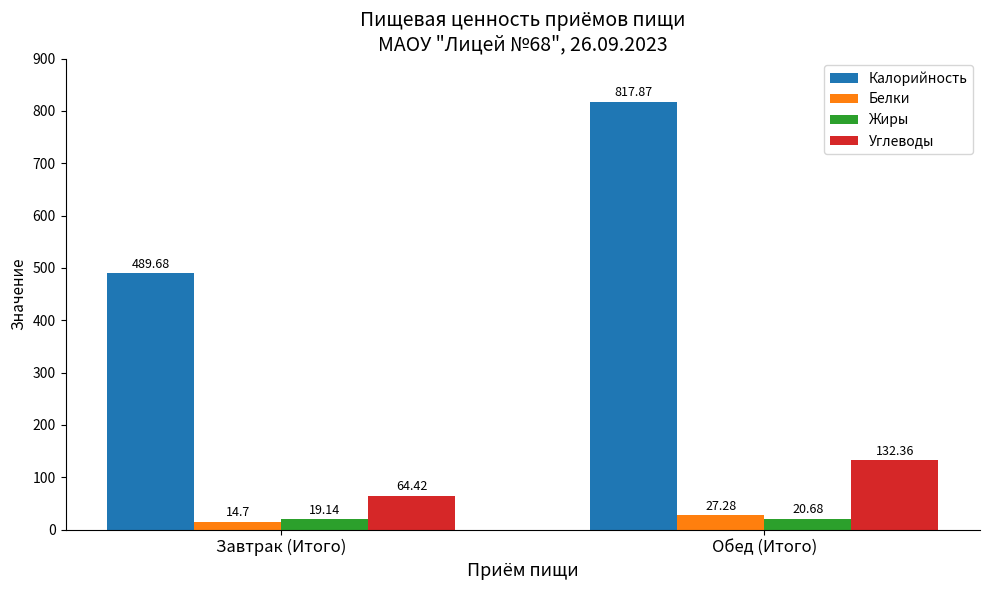

What is the average value of the Жиры series?

19.9